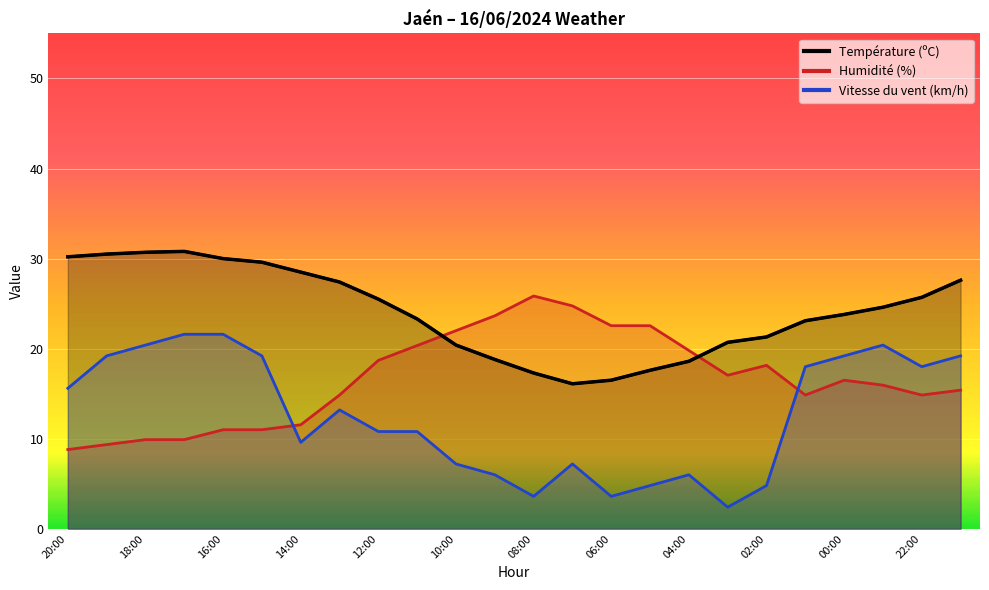

Which category has the lowest value in the Température (ºC) series?

07:00